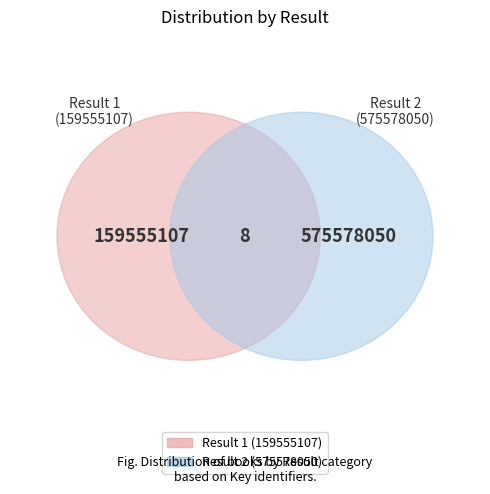

The 2 slice represents 78% of the pie. True or false?

True